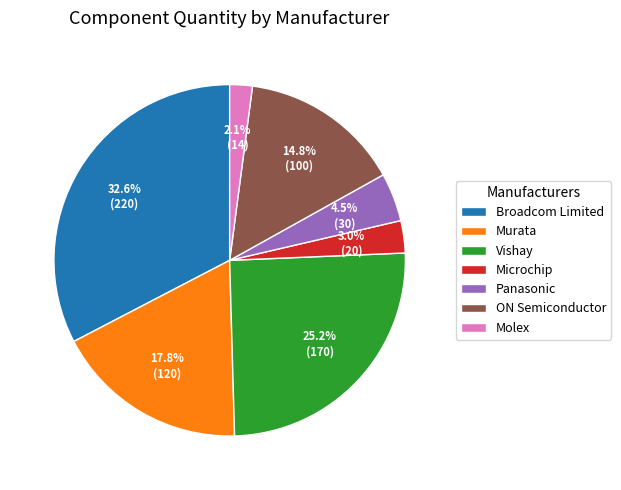

True or false: Molex accounts for 2% of the total.

True